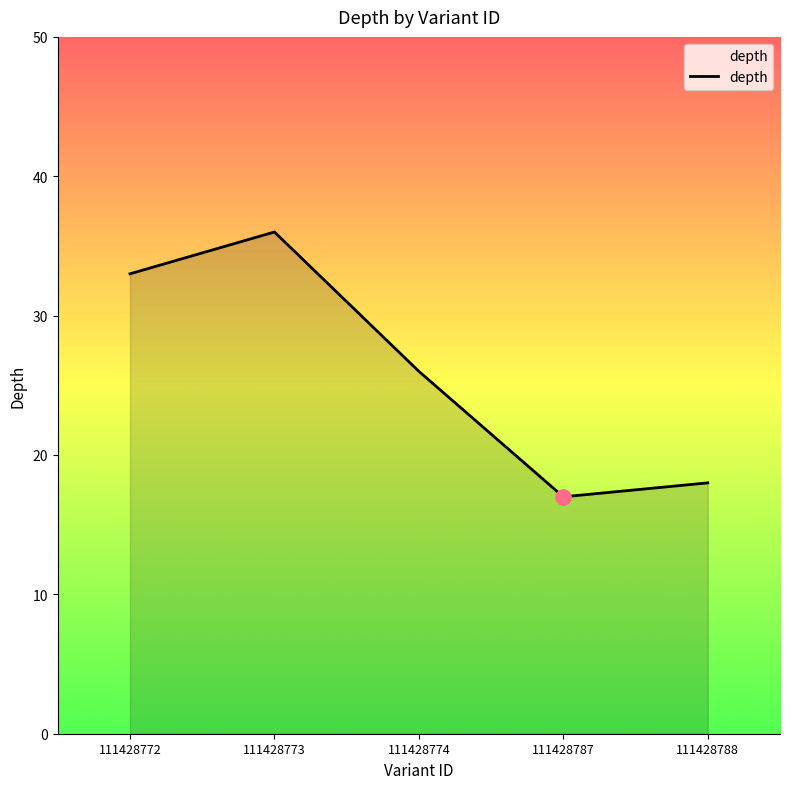

What is the change in value from 111428772 to 111428788?

-15